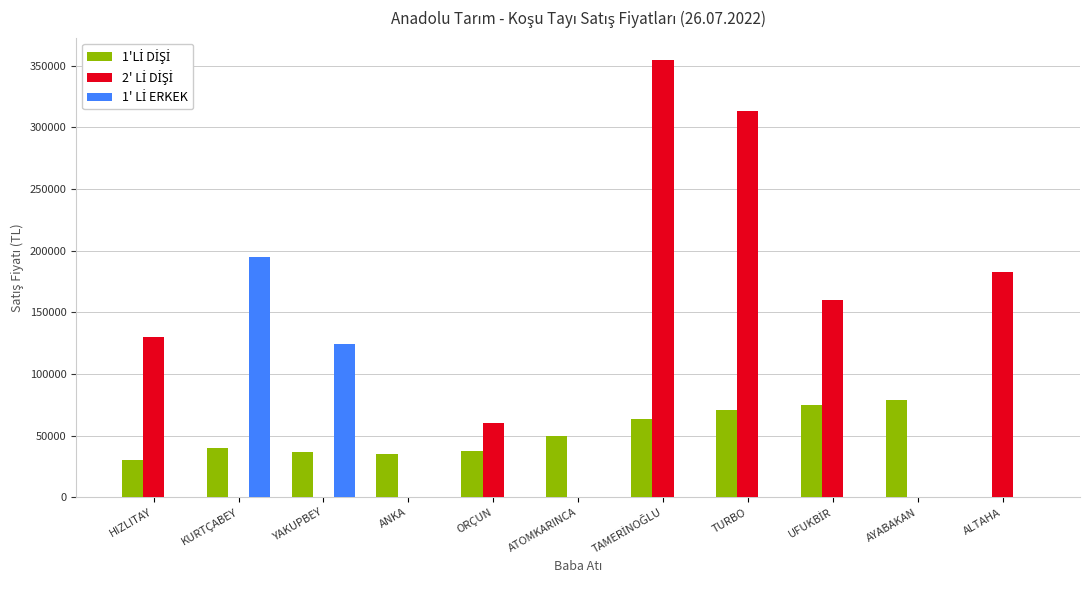

What is the maximum value shown in the chart?

355000